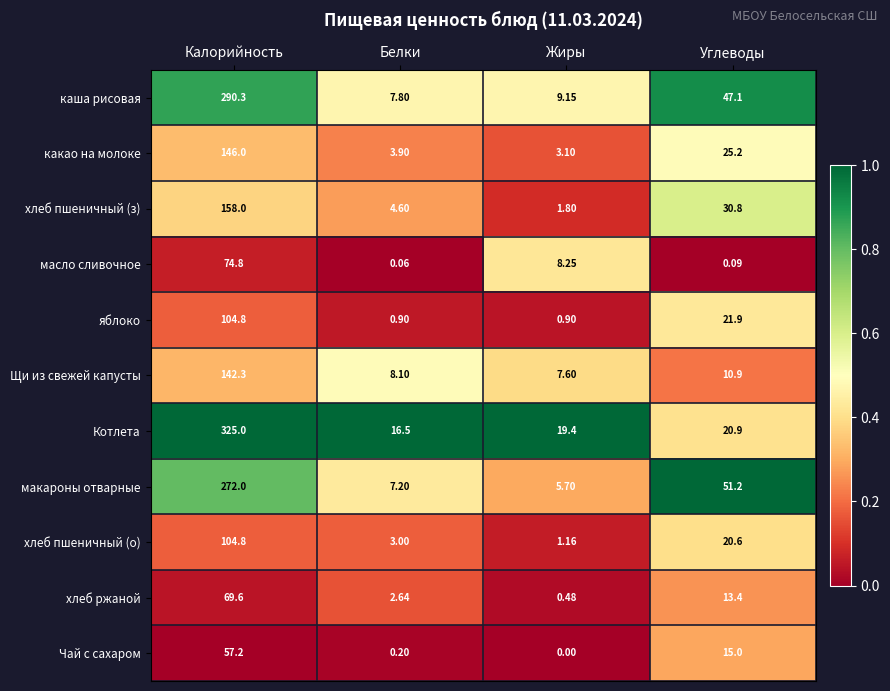

What is the total value across all series at Жиры?

57.5